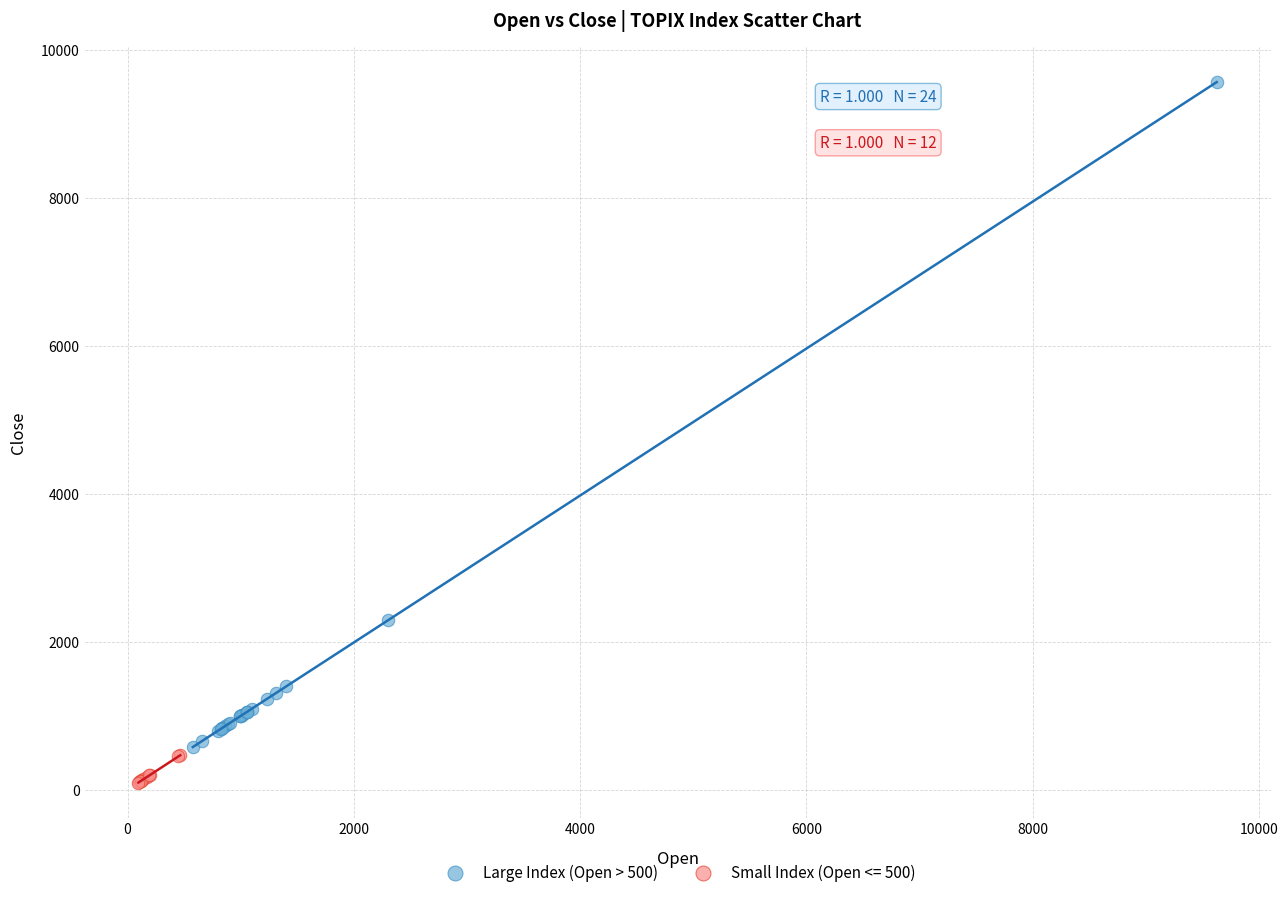

Which series has the widest spread of Y values?

Large Index (Open > 500)